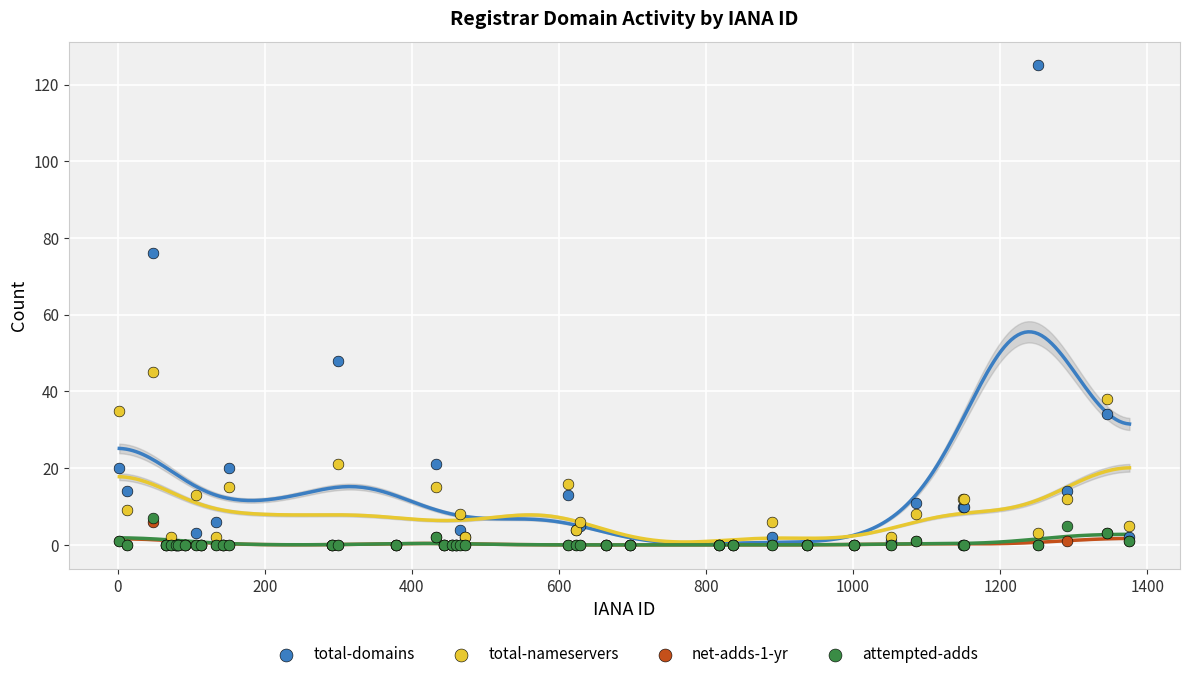

What are all the series names shown in the legend?

total-domains, total-nameservers, net-adds-1-yr, attempted-adds